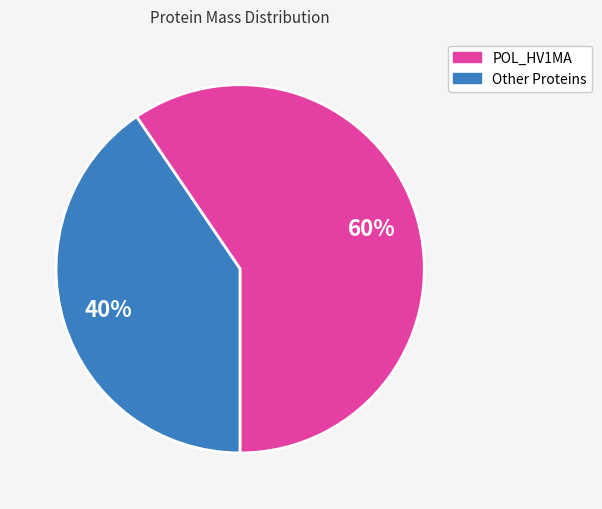

To the nearest percent, what is the average slice percentage?

50%